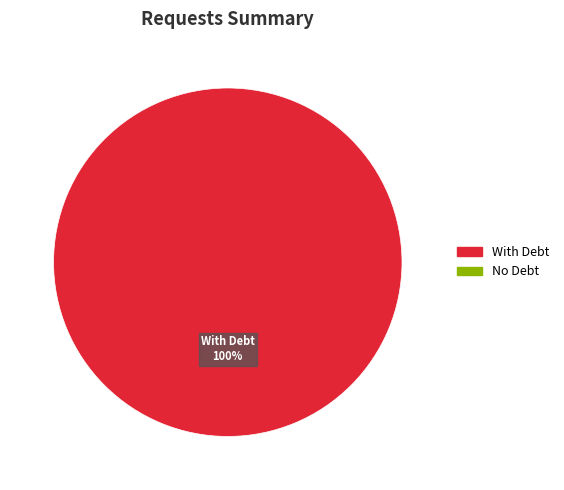

To the nearest percent, what is the difference between the largest and smallest slice percentages?

19%